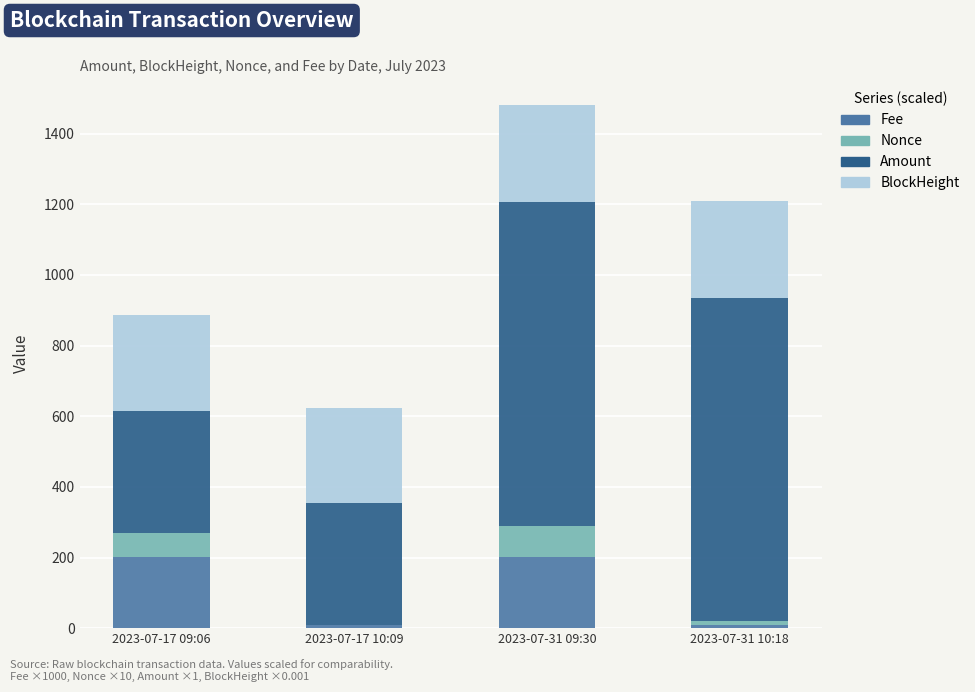

Count the number of categories in the chart.

4